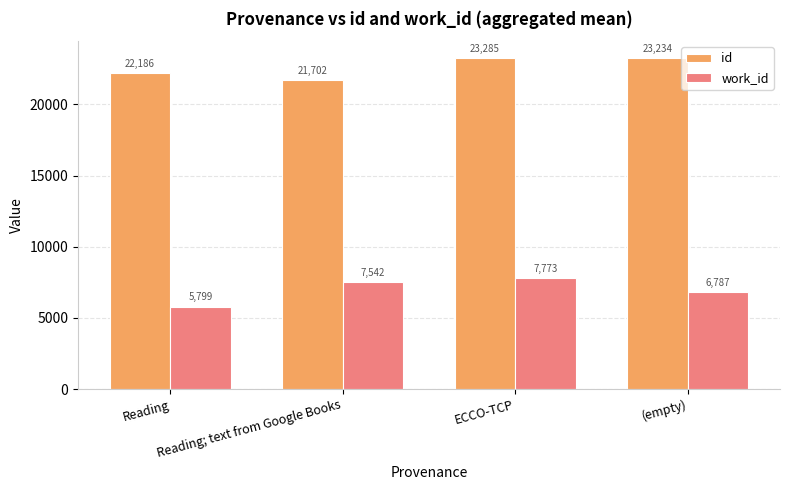

How many data points in id are less than 23234?

2